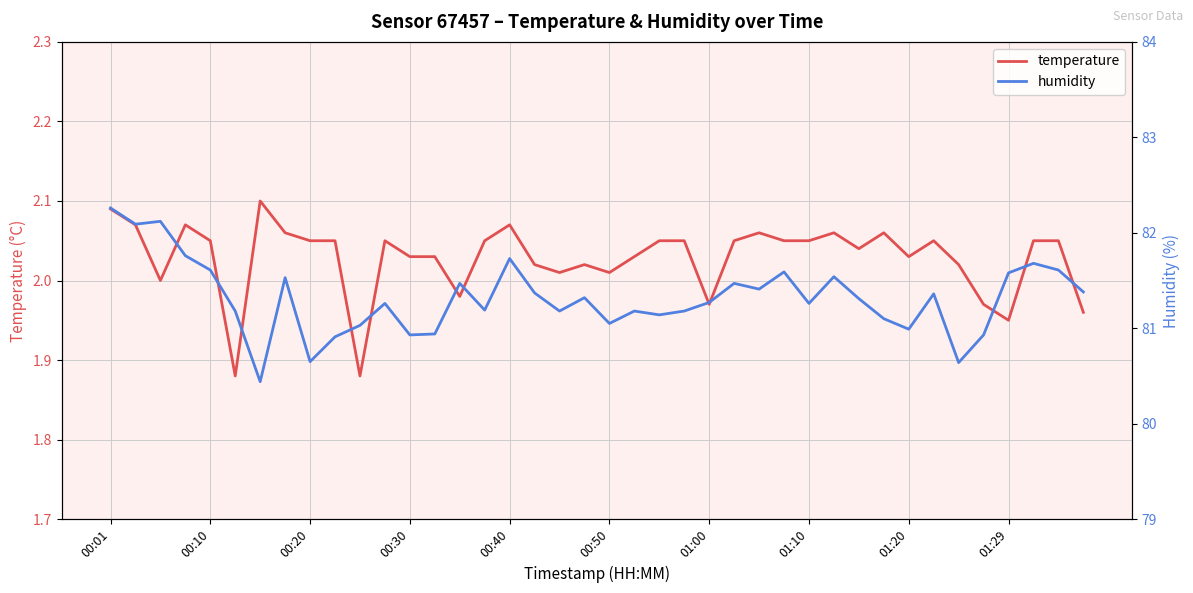

Where does the humidity series first go above 81?

00:01